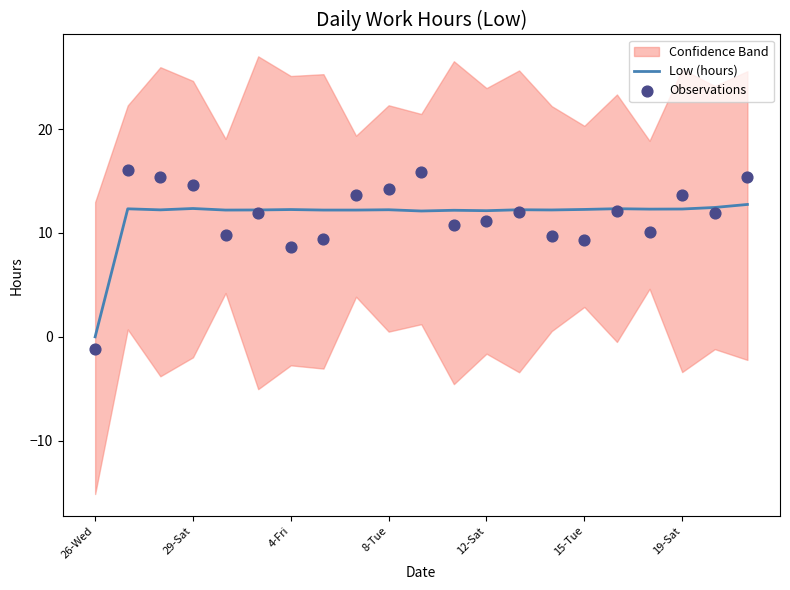

Which category has the lowest value in the Low (hours) series?

26-Wed